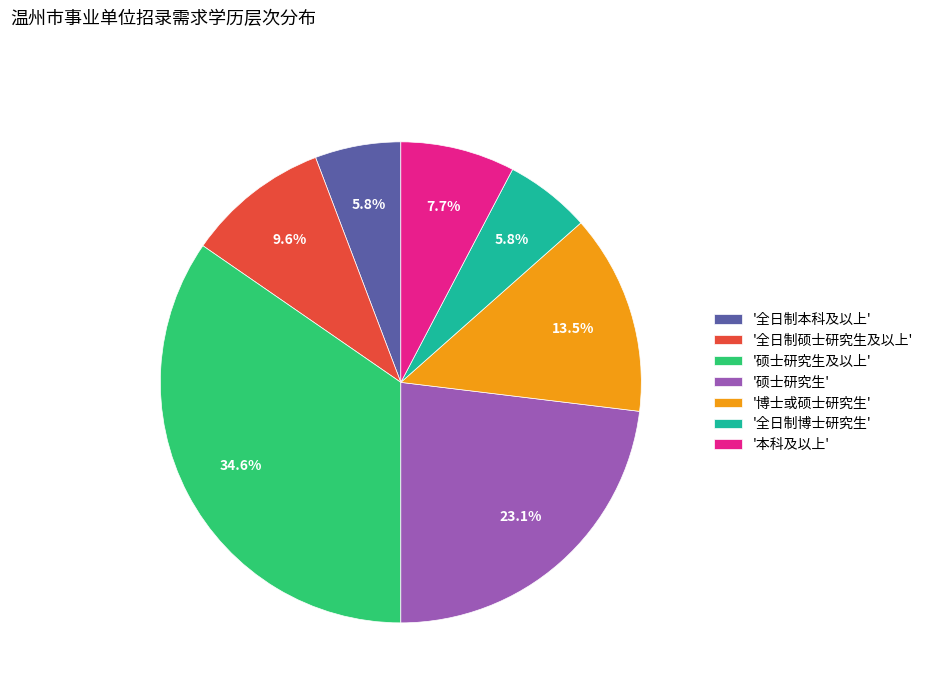

What percentage is NOT represented by '硕士研究生及以上'?

65.4%